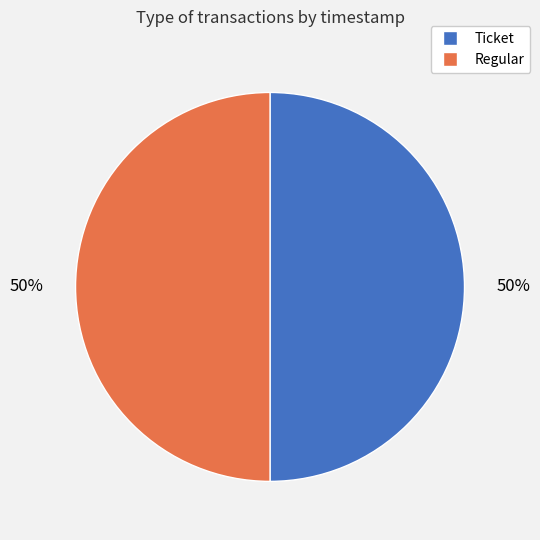

Do Regular and Ticket together represent more than half of the pie?

Yes